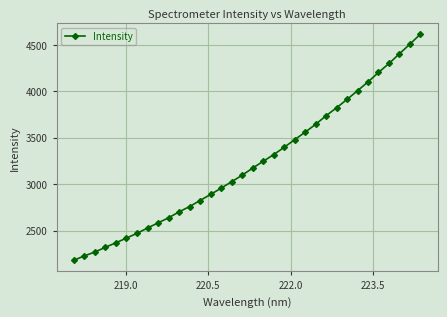

What is the maximum value shown in the chart?

4614.5